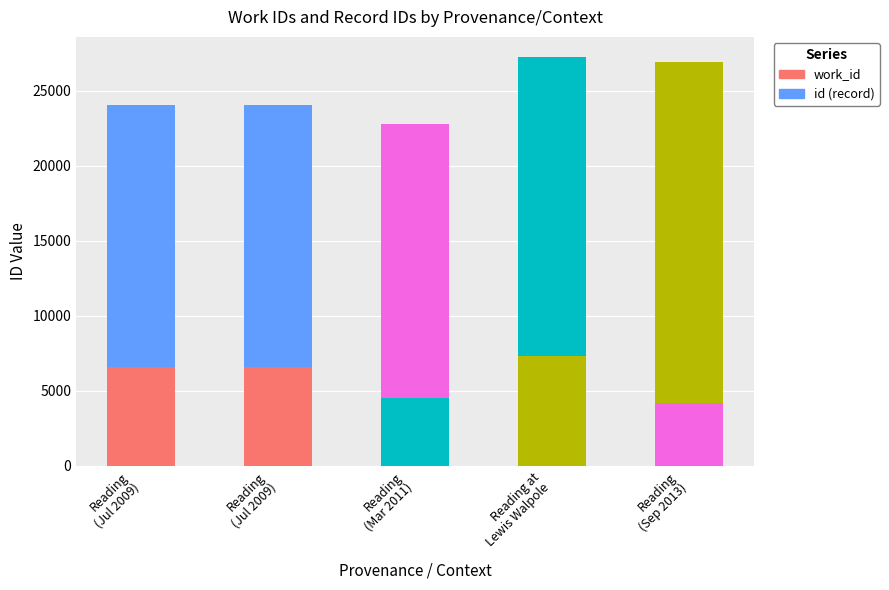

Are the bars grouped side by side (vs. stacked)?

No